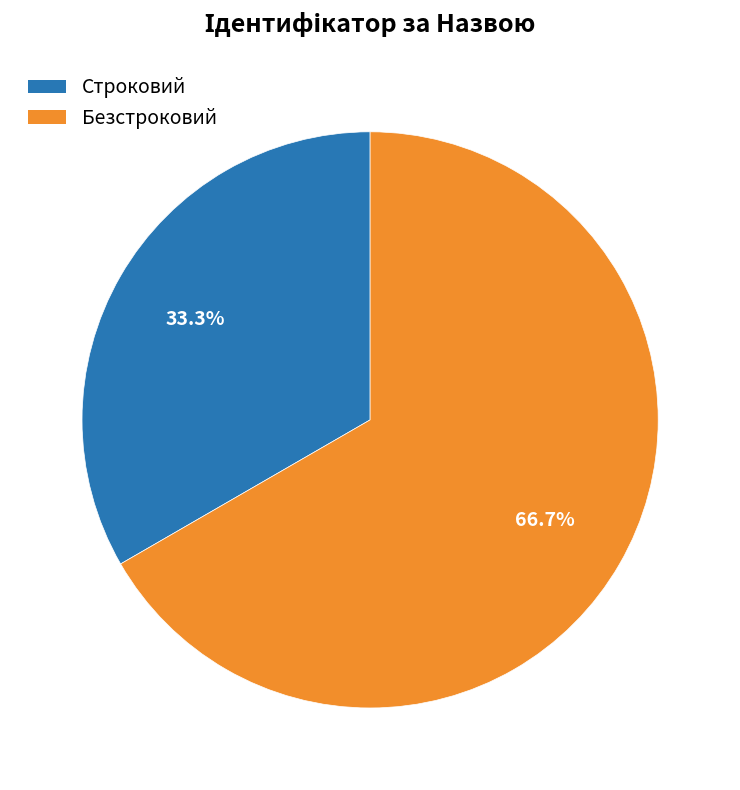

The Строковий slice represents 43% of the pie. True or false?

False